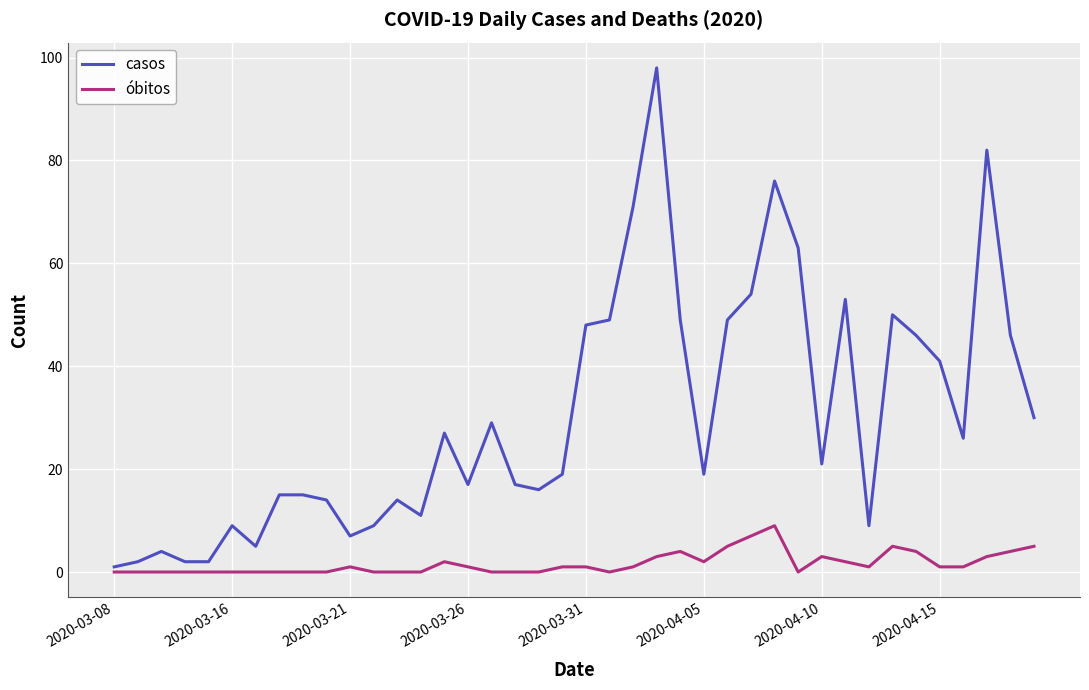

Rank the series by their maximum value, from lowest to highest.

óbitos, casos